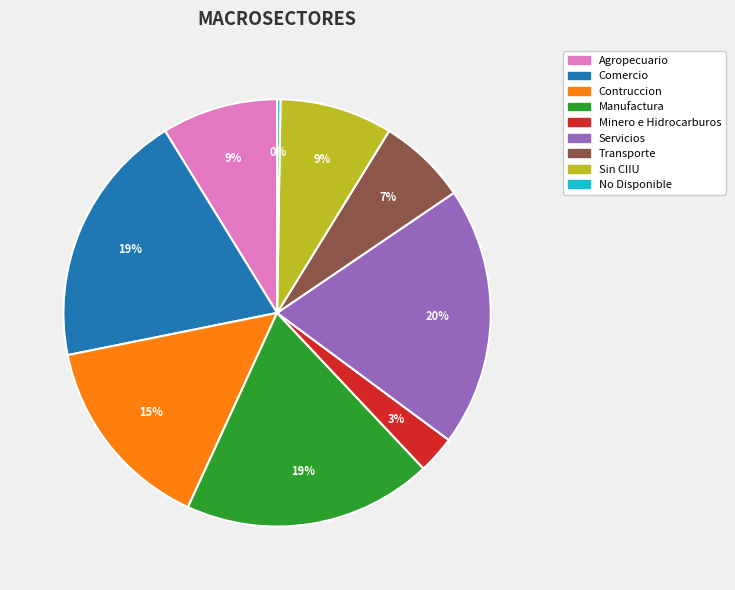

Is it true that Contruccion is 15% of the pie?

True